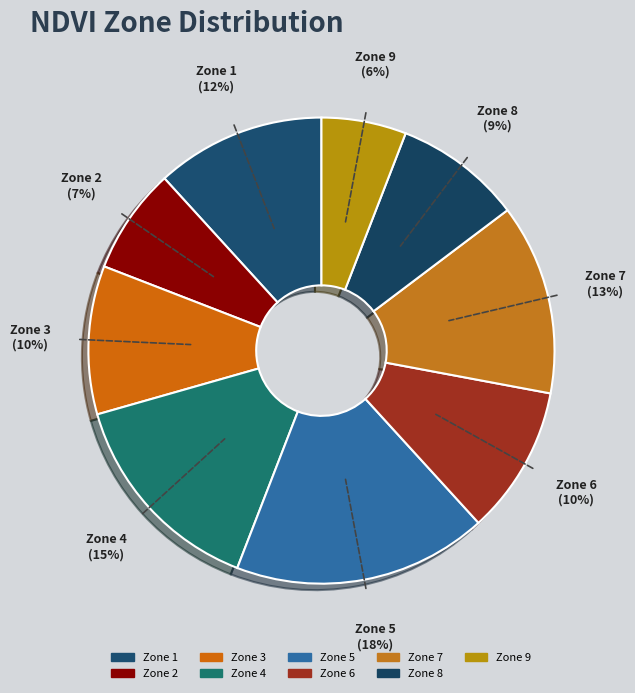

Does 8 represent more than half of the total?

No